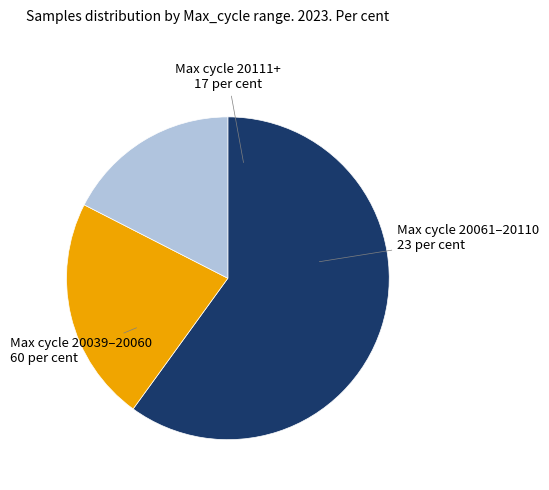

Does any single category account for the majority?

Yes